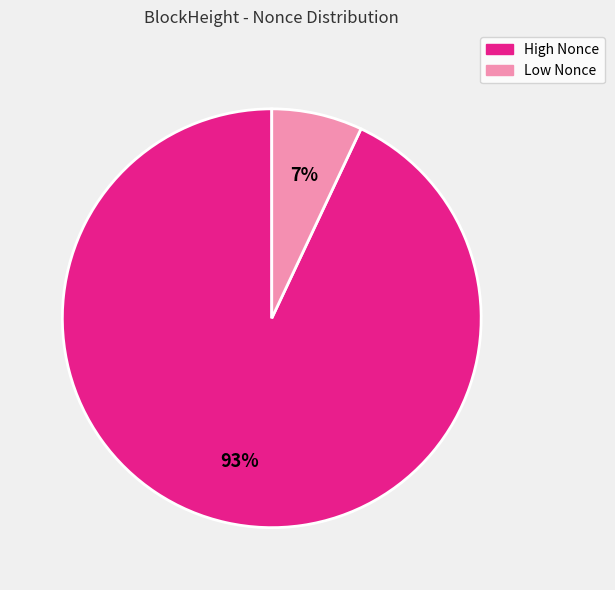

To the nearest percent, what is the average slice percentage?

50%